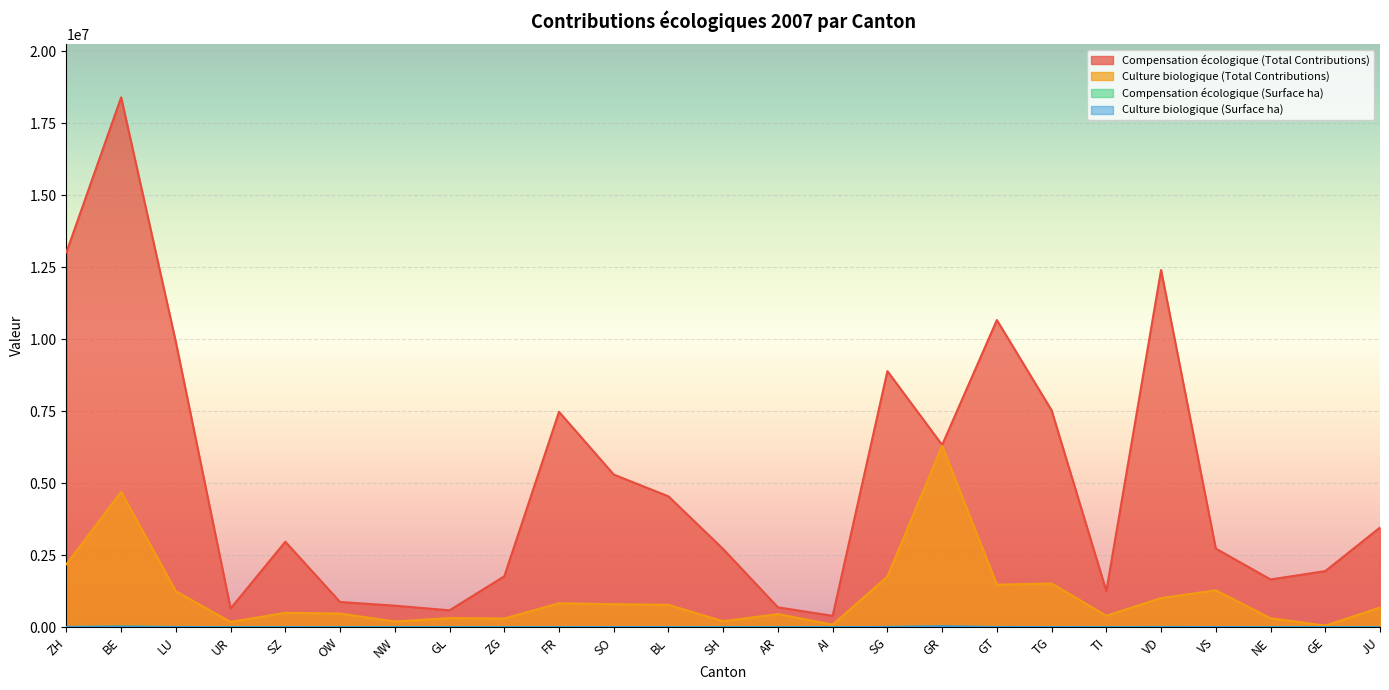

How many lines are shown in the chart?

4